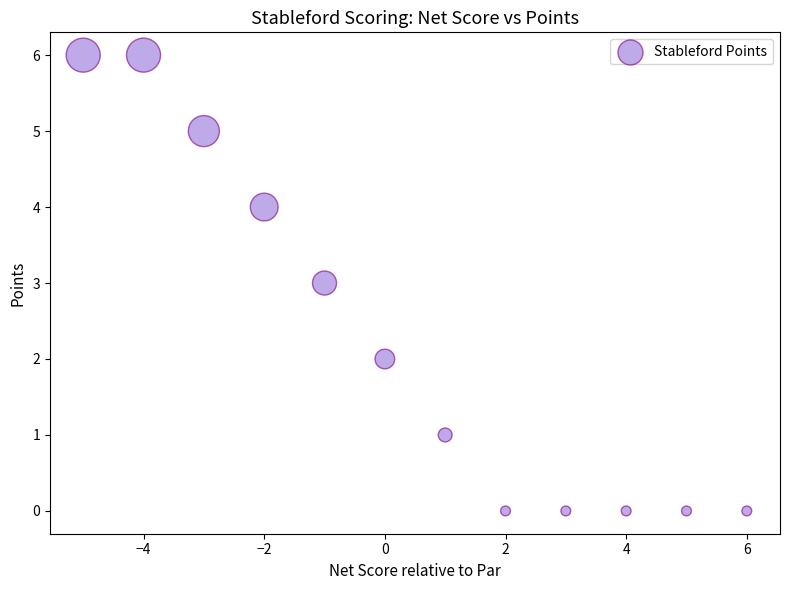

What is the range of Y values (max minus min)?

6